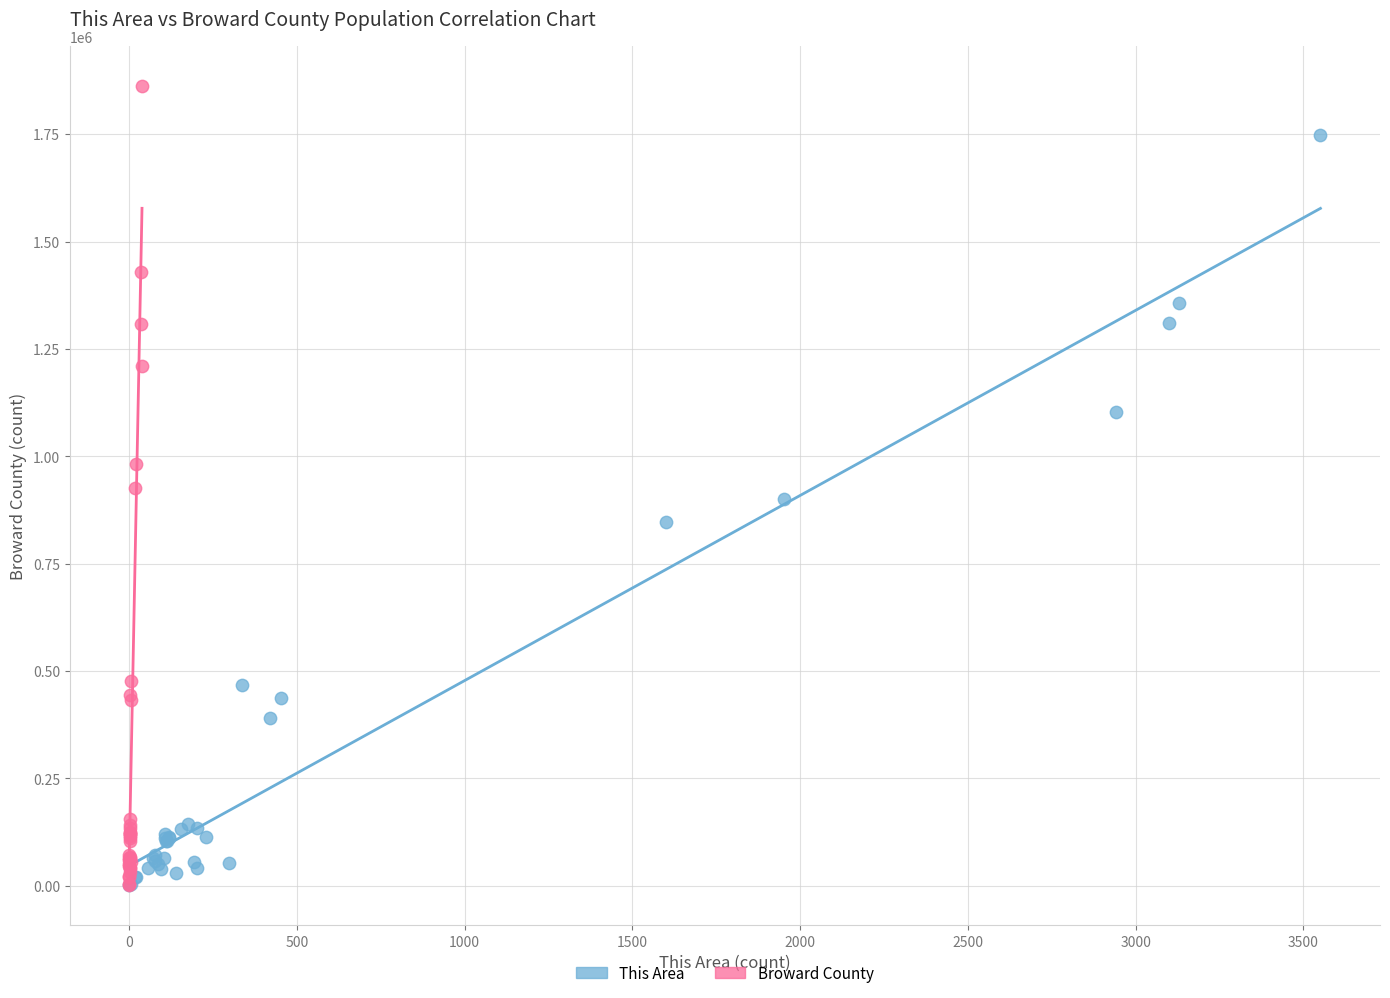

Which series has the widest spread of Y values?

Broward County